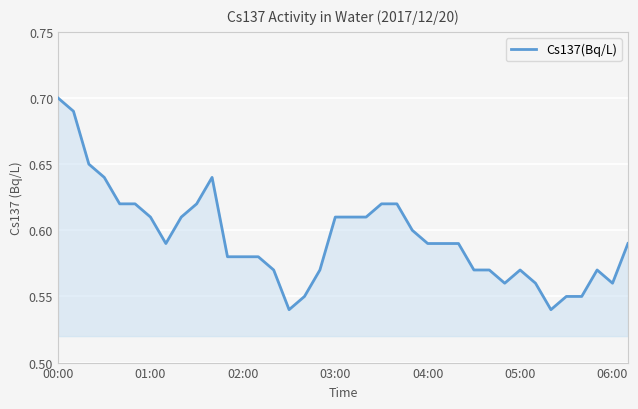

The value at 00:00 is 0.7. True or false?

True